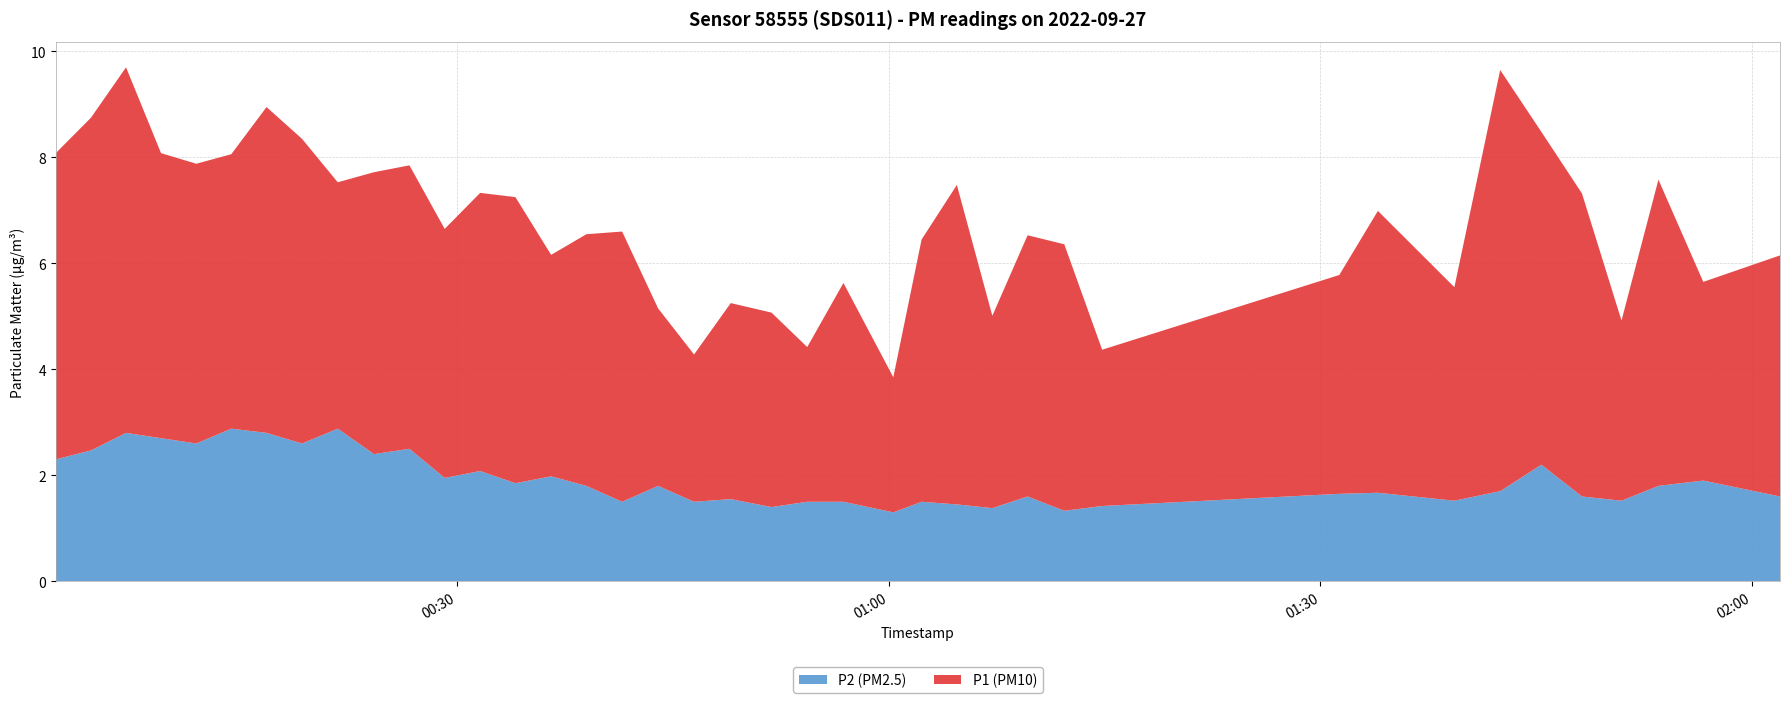

Reading left to right, list all the values displayed in this chart.

P1: 5.8	6.3	6.9	5.4	5.3	5.2	6.2	5.8	4.7	5.3	5.3	4.7	5.2	5.4	4.2	4.8	5.1	3.4	2.8	3.7	3.7	2.9	4.1	2.5	5.0	6.0	3.6	4.9	5.0	3.0	4.1	5.3	4.0	8.0	6.3	5.7	3.4	5.8	3.8	4.5
P2: 2.3	2.5	2.8	2.7	2.6	2.9	2.8	2.6	2.9	2.4	2.5	1.9	2.1	1.9	2.0	1.8	1.5	1.8	1.5	1.6	1.4	1.5	1.5	1.3	1.5	1.4	1.4	1.6	1.3	1.4	1.6	1.7	1.5	1.7	2.2	1.6	1.5	1.8	1.9	1.6